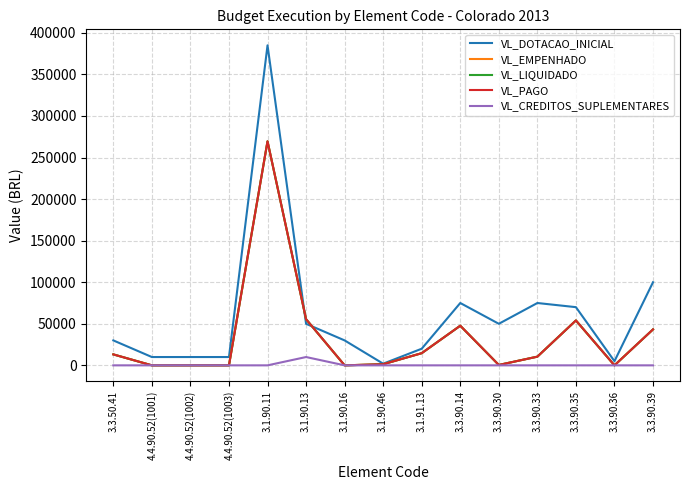

Is this an area chart (filled region under the line)?

No